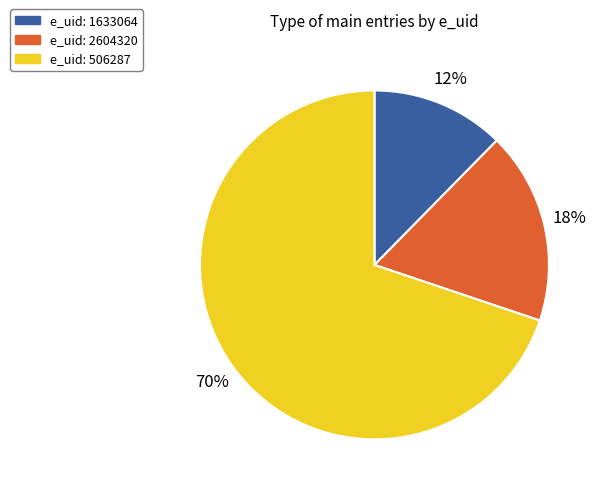

How many slices are in this pie chart?

3